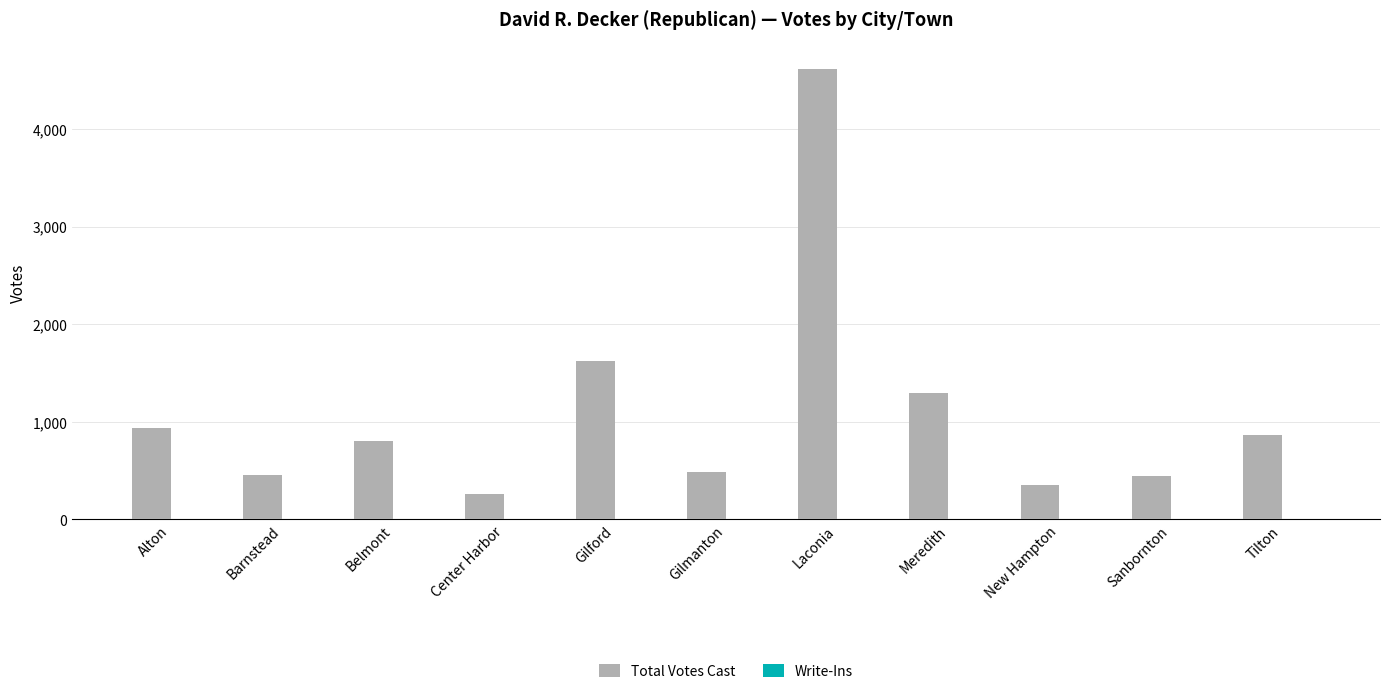

Are the bars horizontal?

No